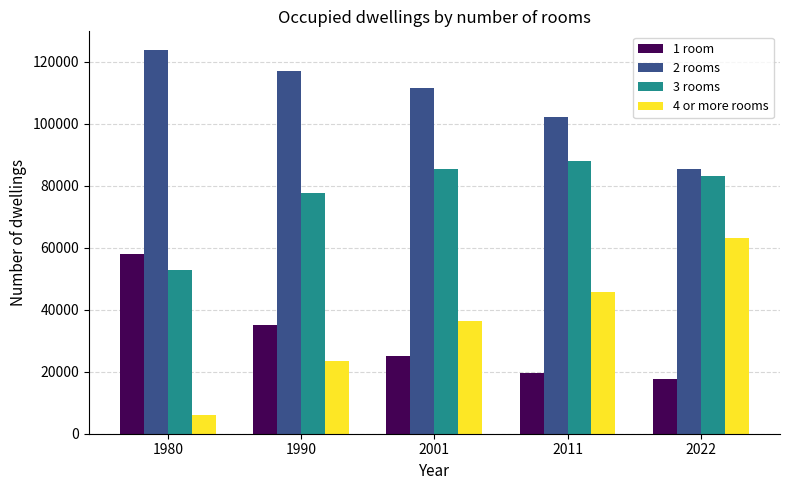

Which category has the lowest value in the 1 room series?

2022